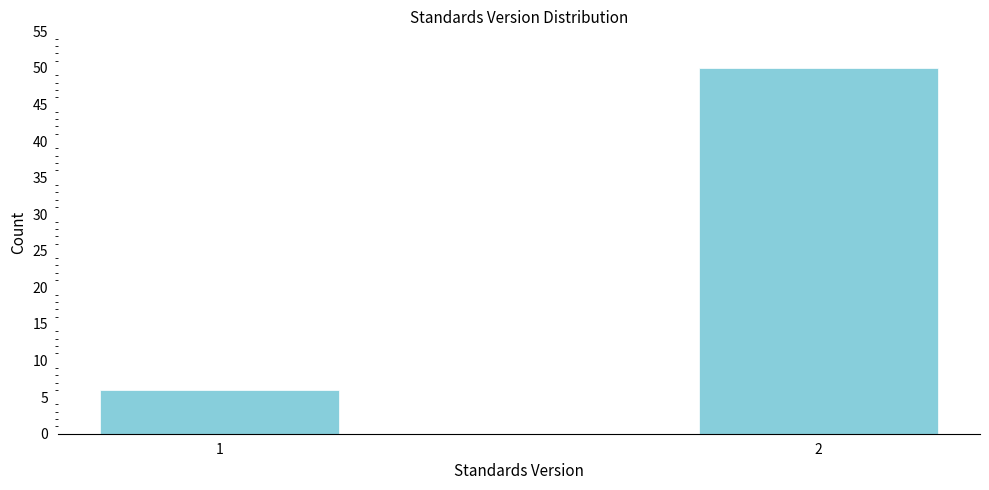

Reading left to right, what are all the values shown in this chart?

1=6	2=50